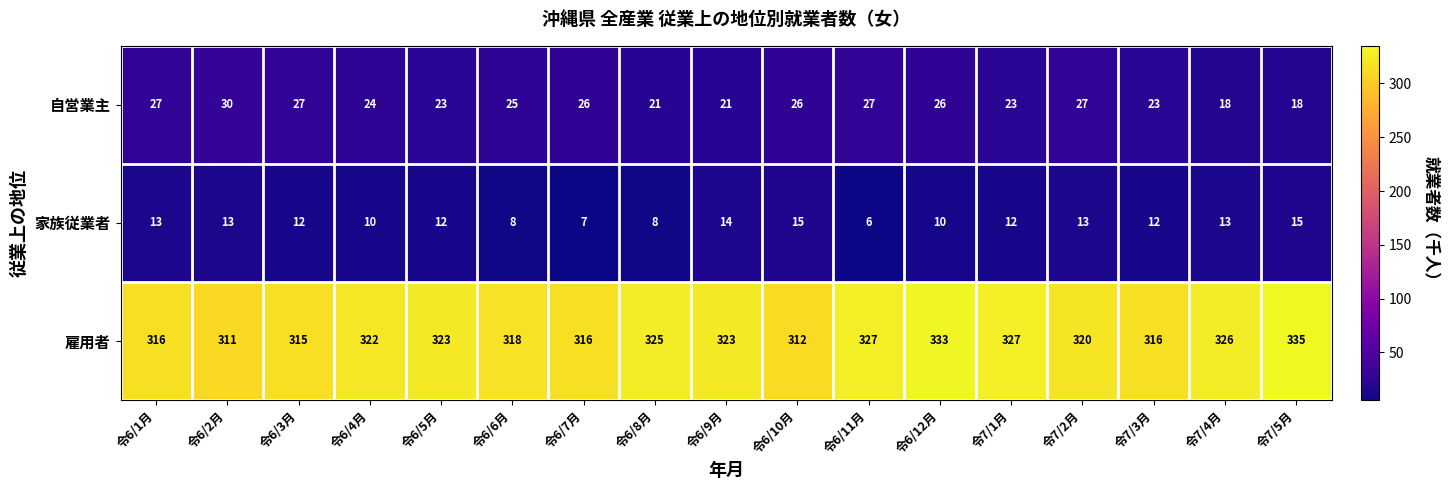

Which series has the widest spread of values?

雇用者